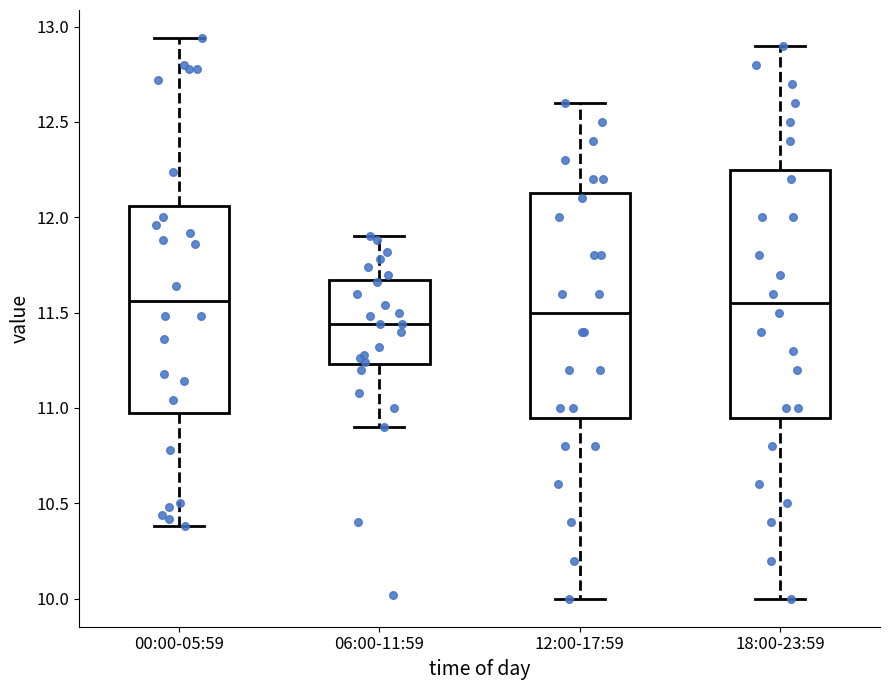

Where does the lower whisker of the box for 12:00-17:59 end on the y-axis? The values are not printed on the chart, so give them approximately, as read against the axis.

10.00